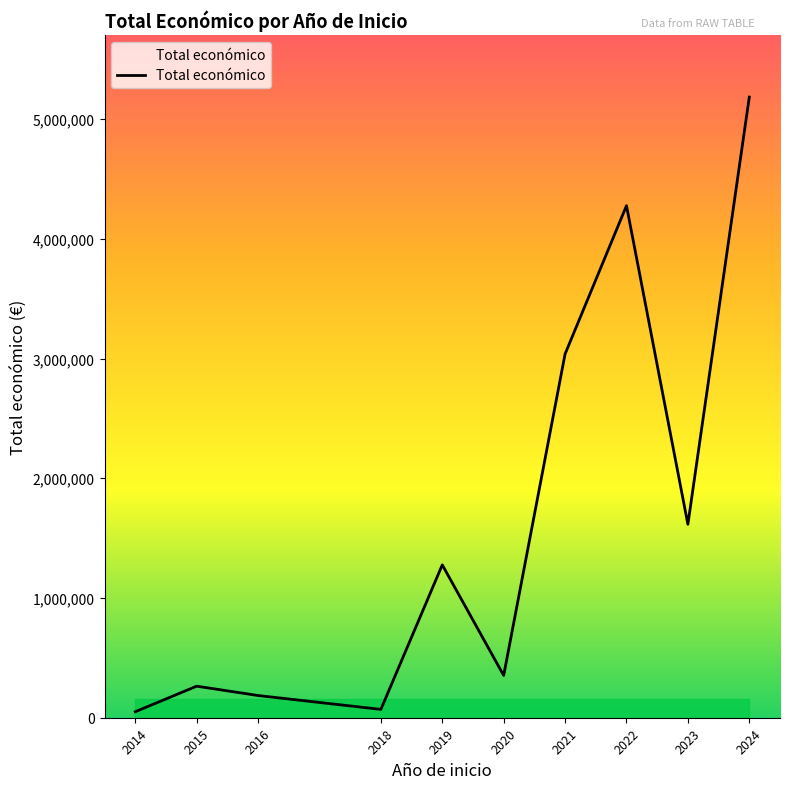

What is the change in value from 2020 to 2021?

+2684563